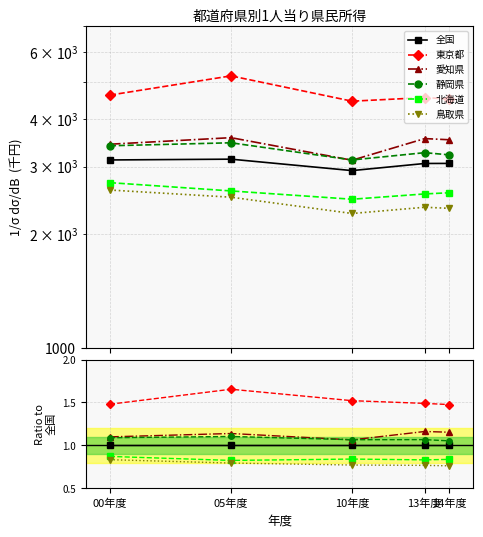

List the series in order of their peak value, lowest first.

鳥取県, 北海道, 全国, 静岡県, 愛知県, 東京都